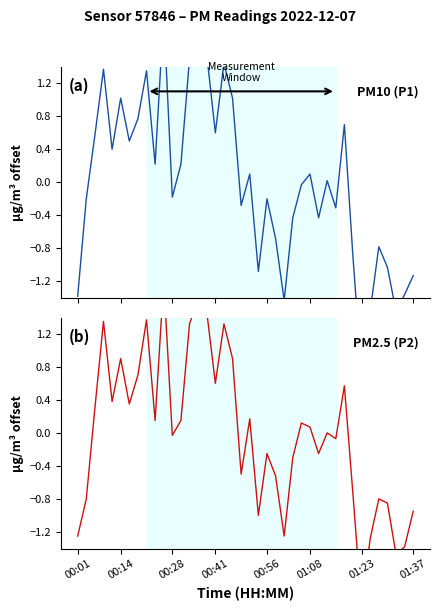

Which category has the lowest value in the P2 (PM2.5) series?

01:23